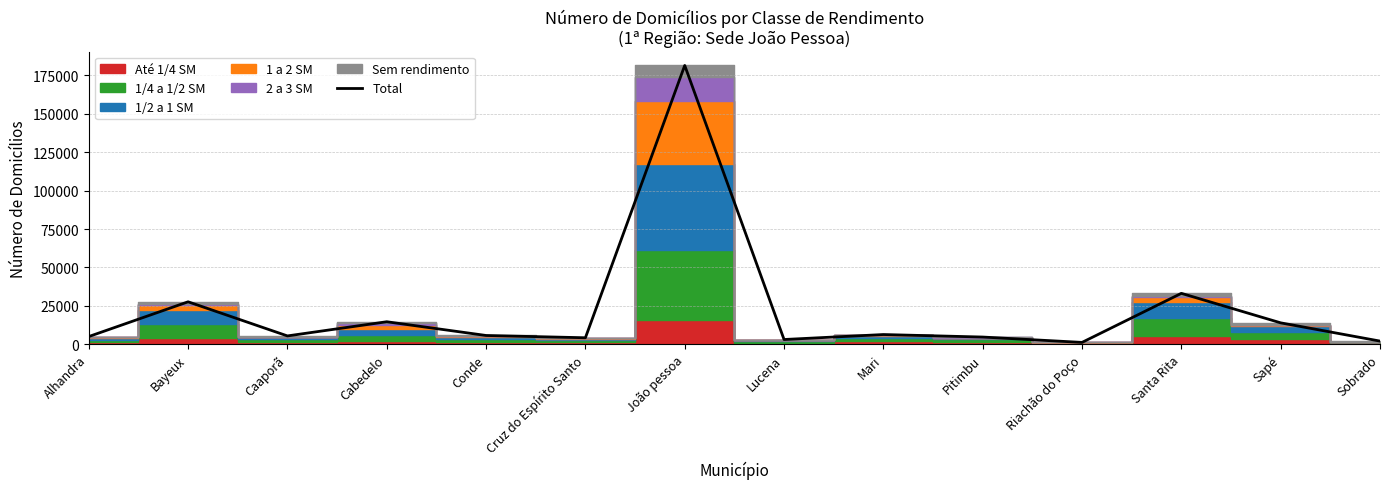

The chart shows a value of 27609 at Bayeux. True or false?

True